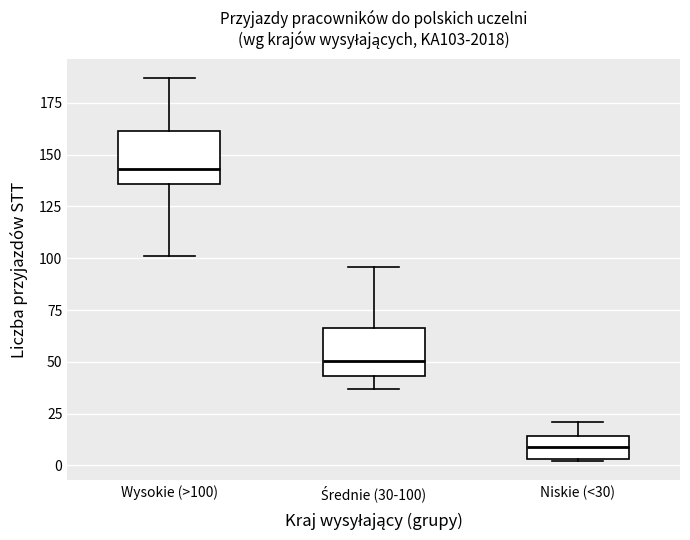

Reading left to right, read every box against the y-axis: the position of its median line, the range the box covers, and the ends of its whiskers. The values are not printed on the chart, so give them approximately, as read against the axis.

Wysokie (>100): median 145, box 135 to 160, whiskers 100 to 185
Średnie (30-100): median 50, box 45 to 65, whiskers 35 to 95
Niskie (<30): median 10, box 5 to 15, whiskers 0 to 20